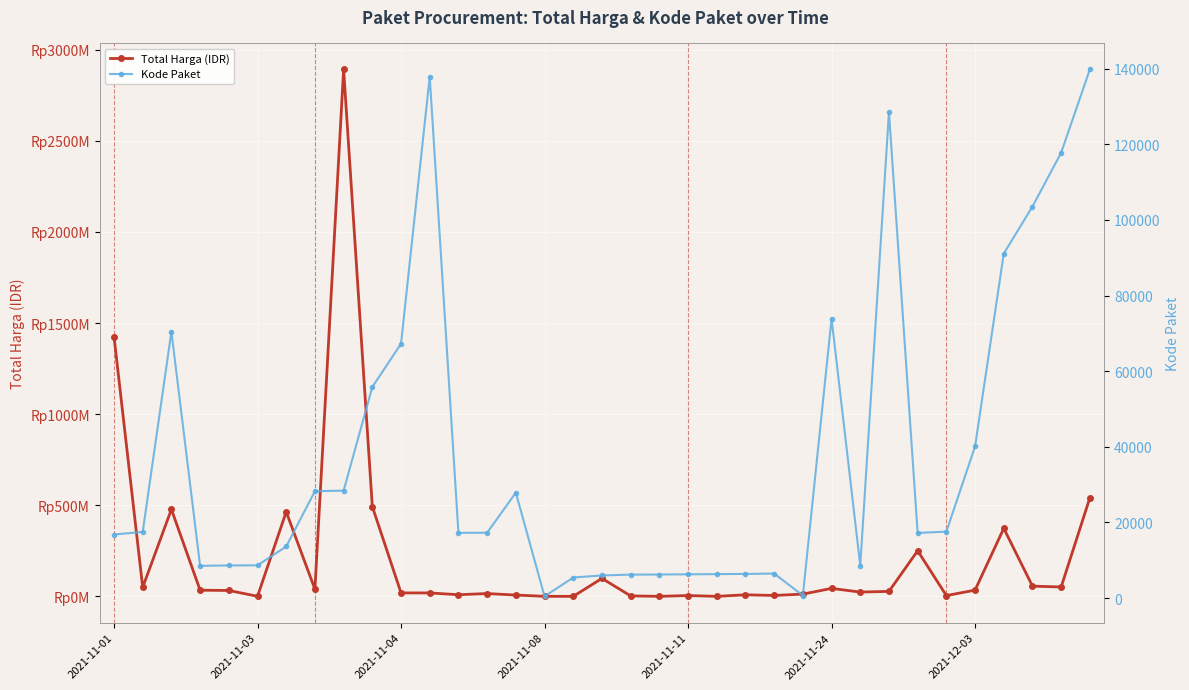

True or false: Kode Paket and Total Harga (IDR) intersect in this chart.

False